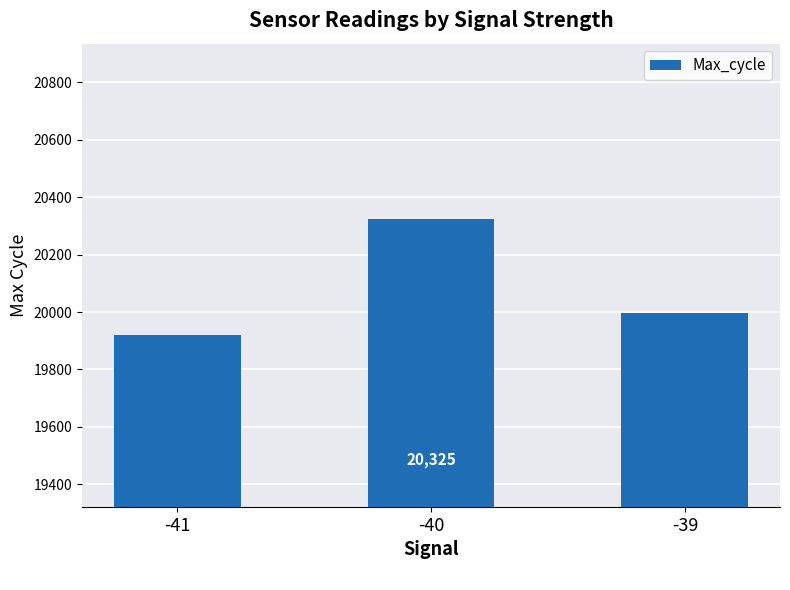

Reading left to right, list all the values displayed in this chart.

19919	20325	19998